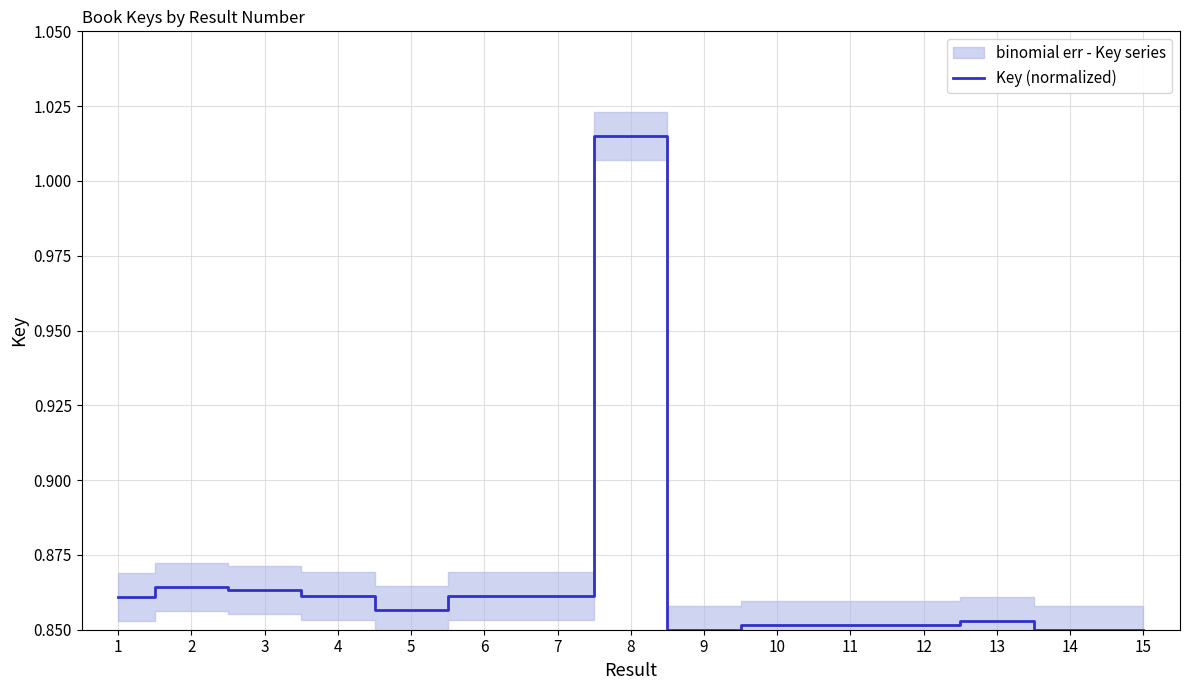

Rank the categories by value from lowest to highest.

9, 14, 15, 11, 10, 12, 13, 5, 1, 7, 6, 4, 3, 2, 8